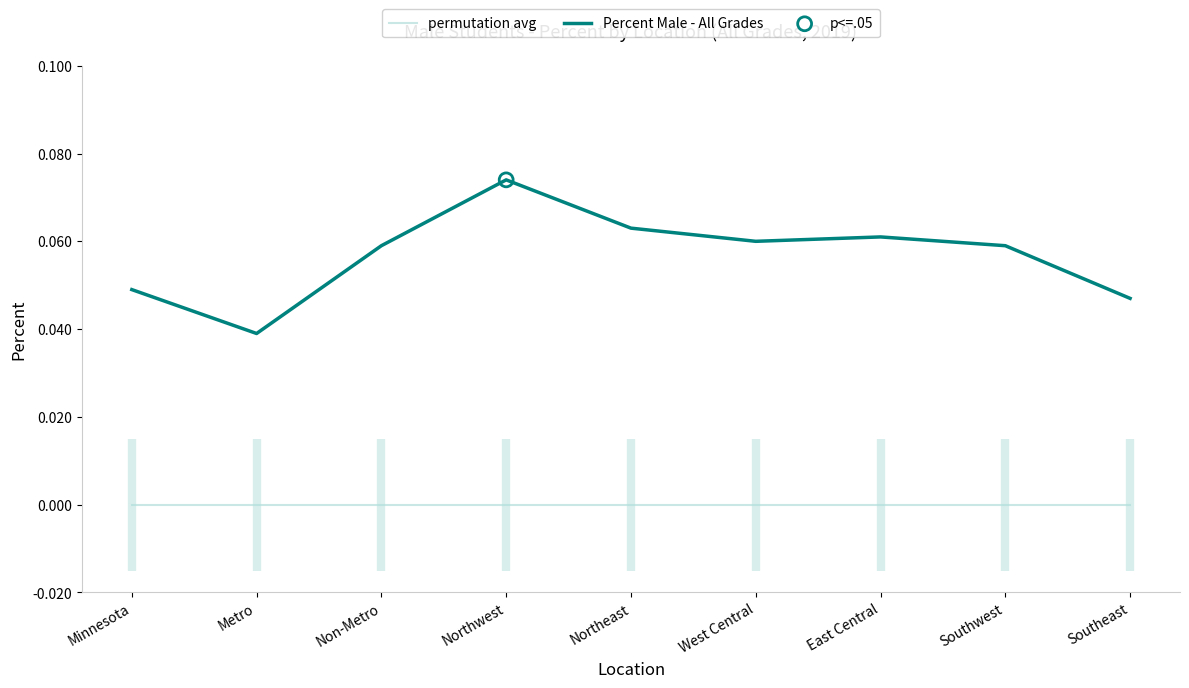

Which series has the widest spread of values?

Percent Male - All Grades